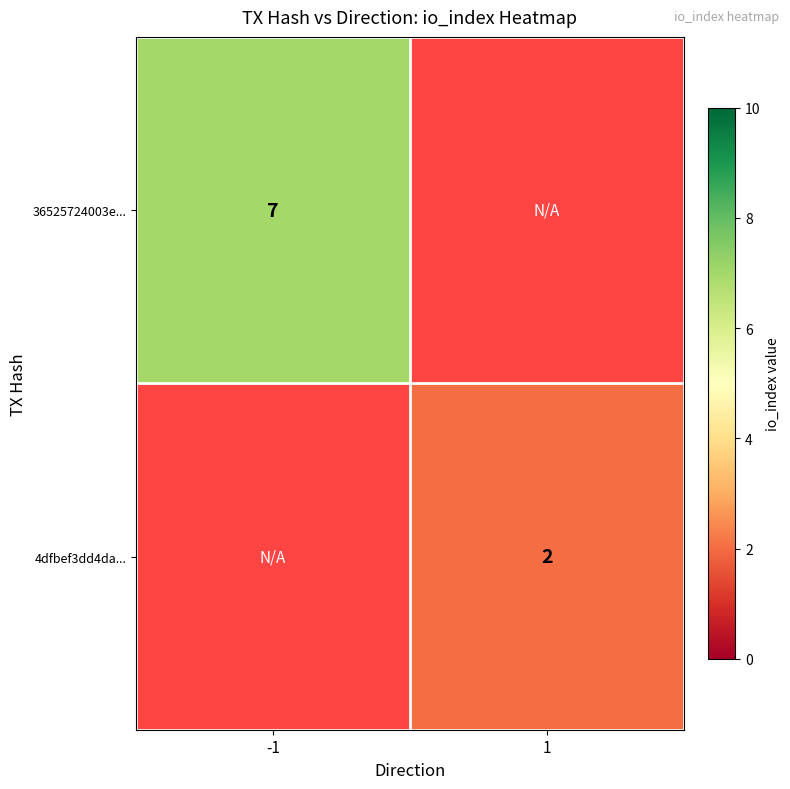

At how many categories does at least one series exceed 4?

1